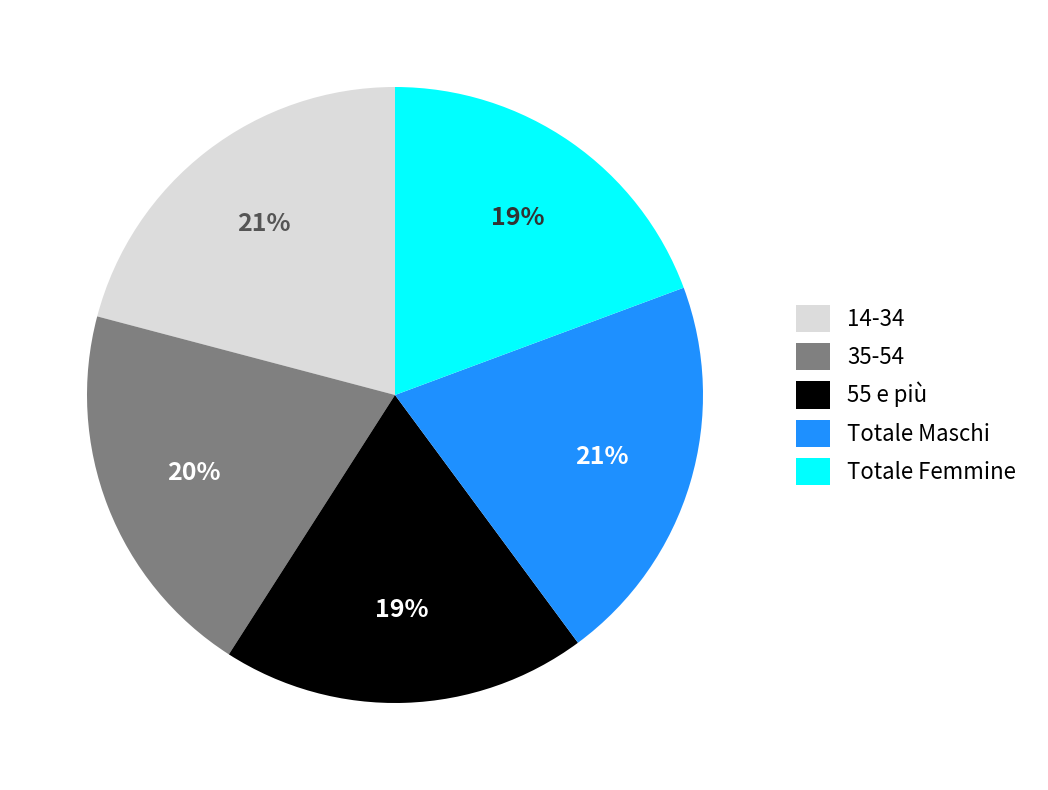

What percentage is the 55 e più slice, to the nearest percent?

19%